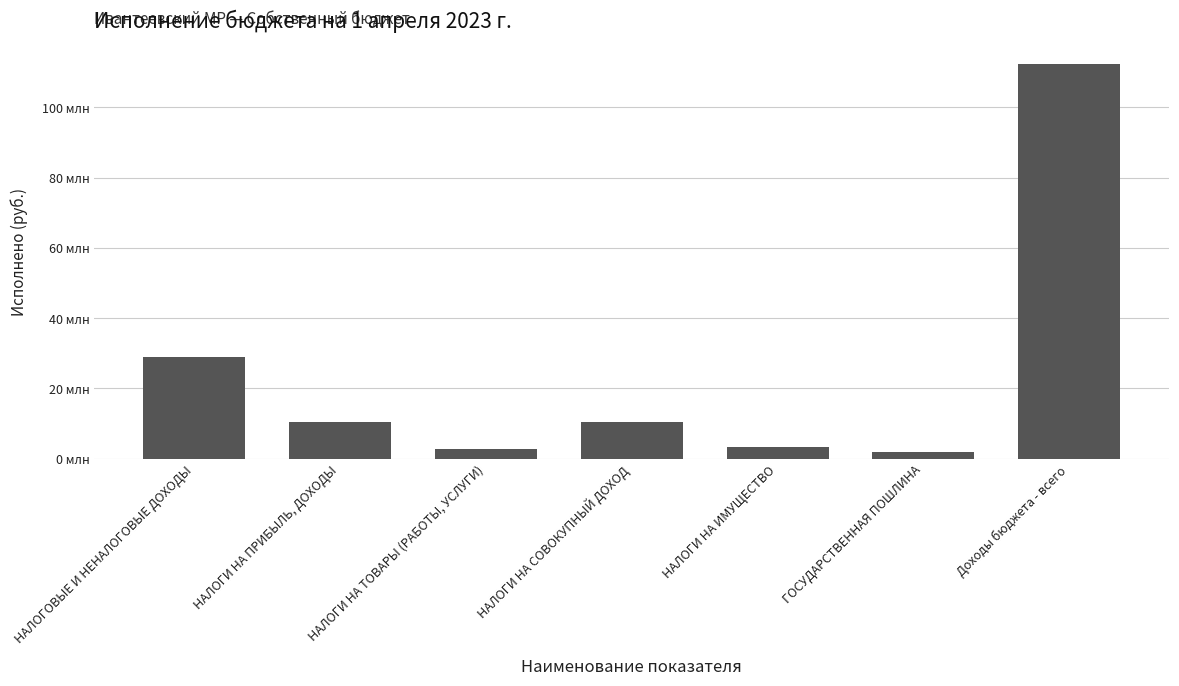

True or false: the data shows 1860706.2 at ГОСУДАРСТВЕННАЯ ПОШЛИНА.

True